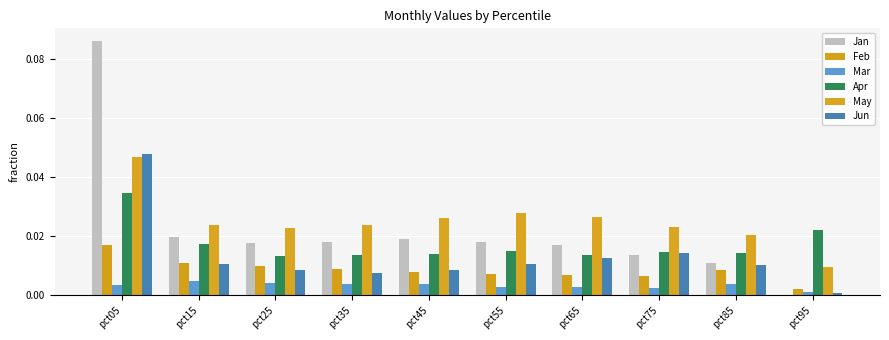

Which category has the lowest value in the Jun series?

pct95